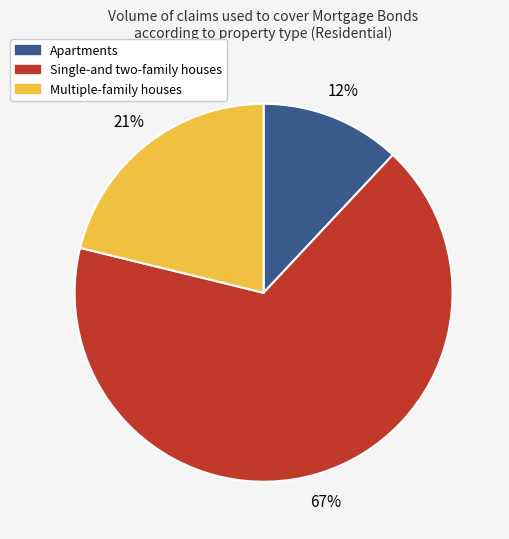

How many segments does this pie chart have?

3